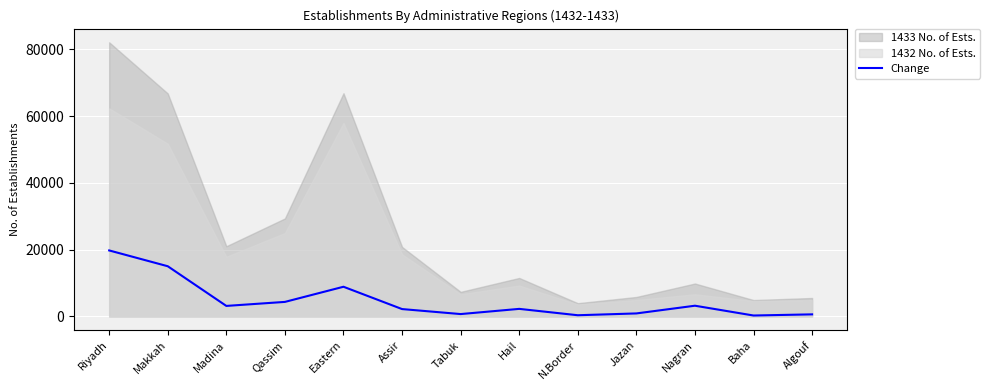

Where does the data first go above 2265?

Riyadh